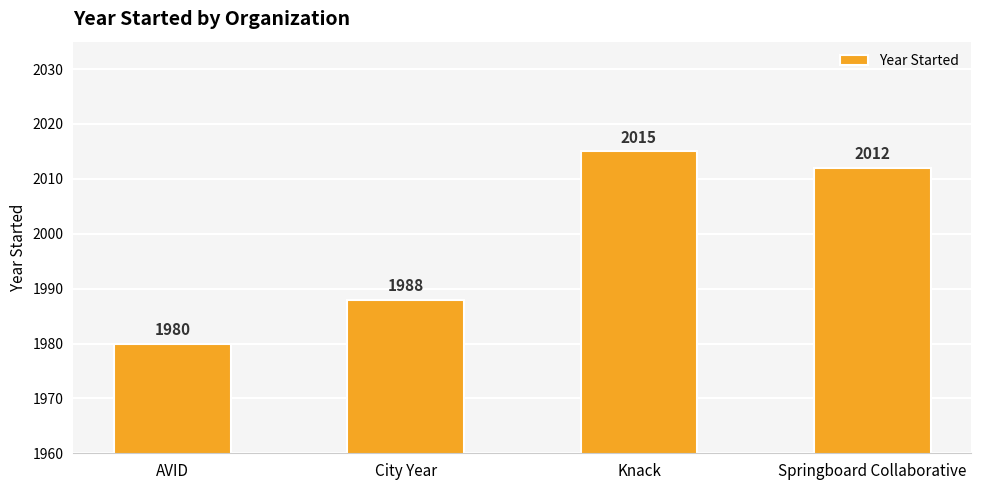

At which category does the chart reach its peak across all series?

Knack